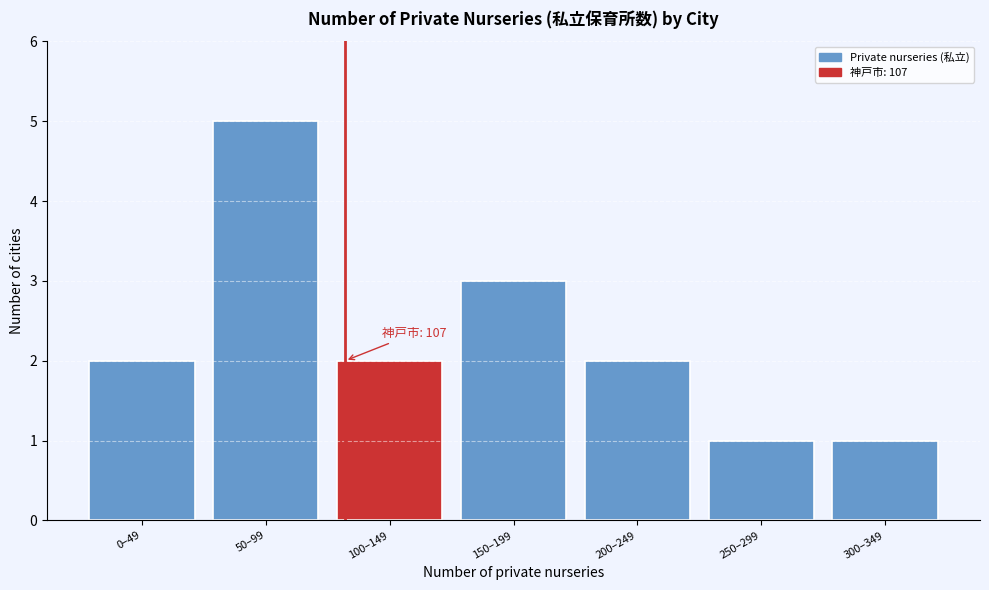

Reading right to left, transcribe all the data shown in this chart.

300–349=1	250–299=1	200–249=2	150–199=3	100–149=2	50–99=5	0–49=2